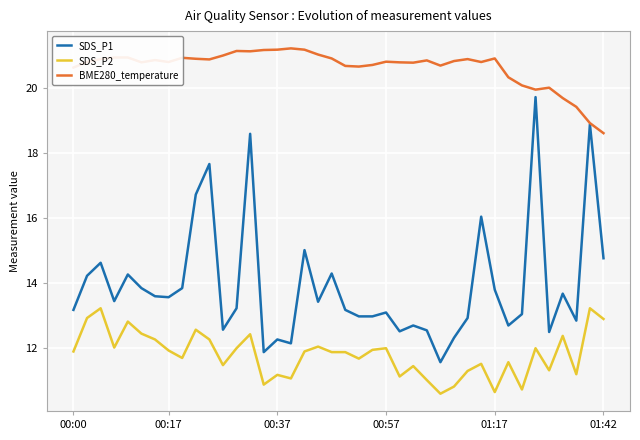

True or false: SDS_P2 and BME280_temperature intersect in this chart.

False